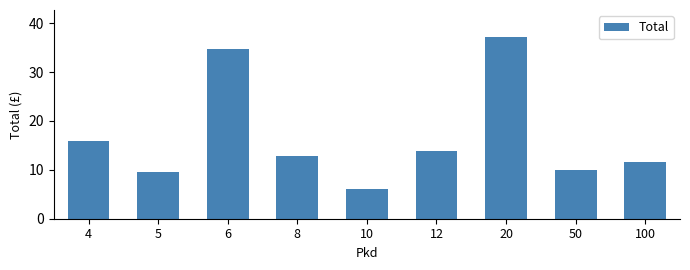

Rank the categories by value from lowest to highest.

10, 5, 50, 100, 8, 12, 4, 6, 20